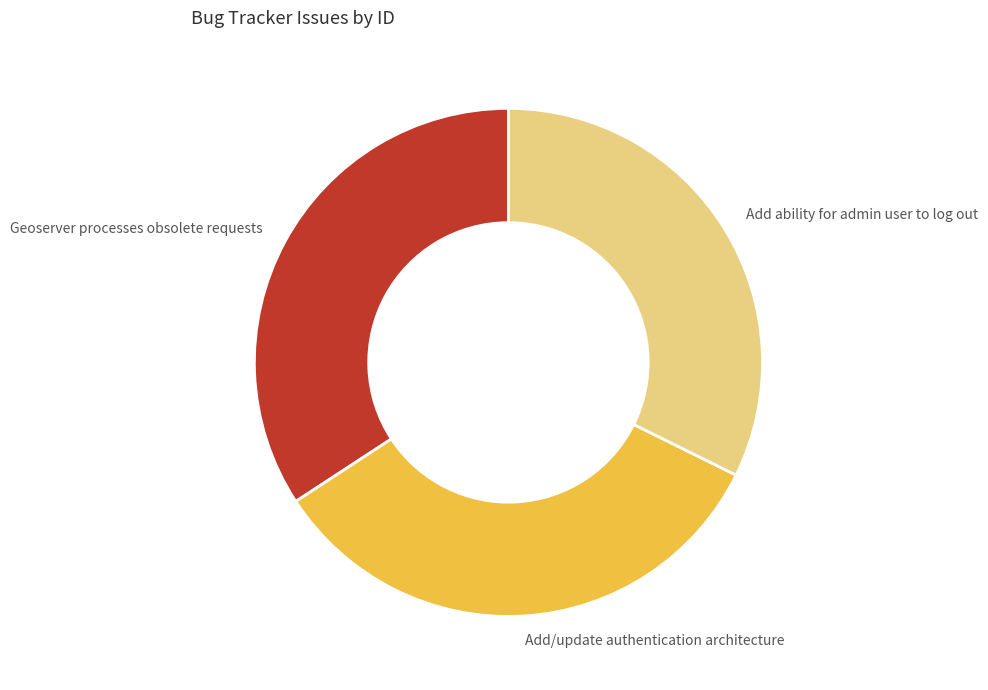

Do Add ability for admin user to log out and Geoserver processes obsolete requests together represent more than half of the pie?

Yes